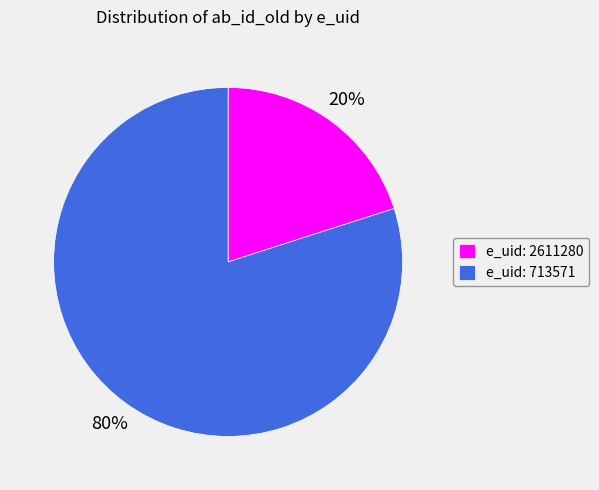

How many segments does this pie chart have?

2